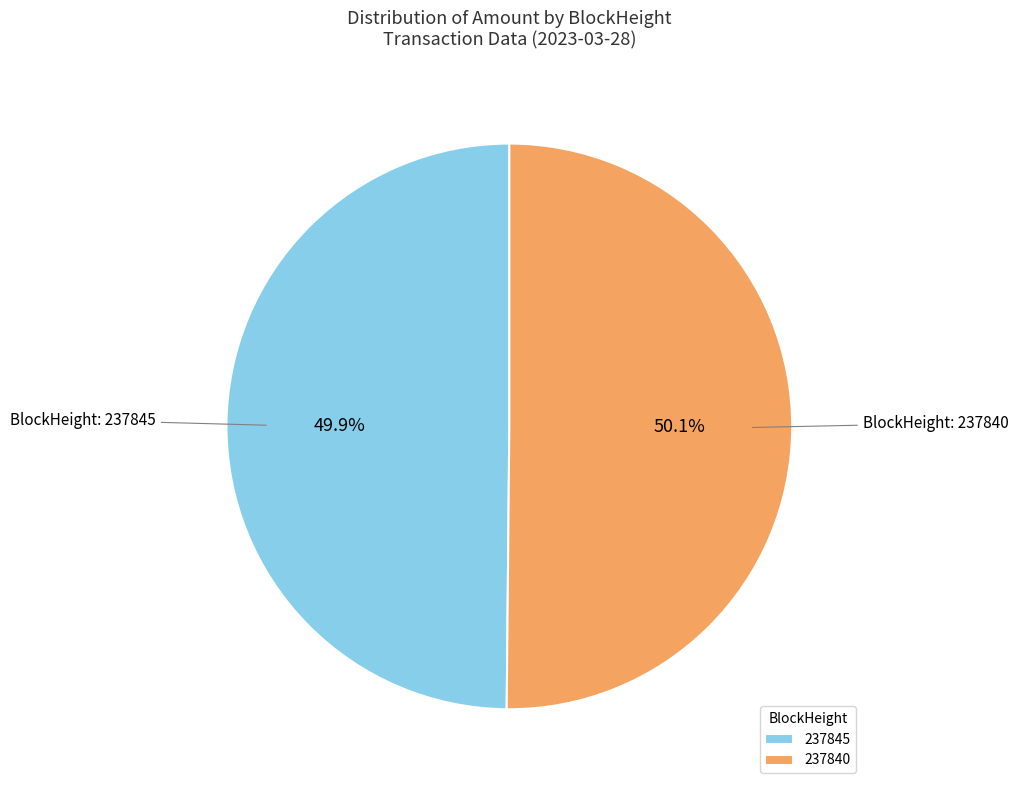

Is there a majority slice in this chart?

Yes